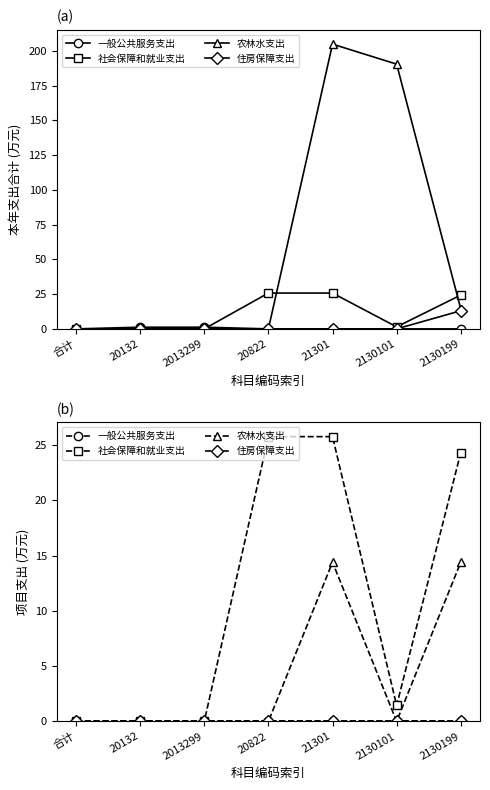

What is the label of the 3rd point from the right?

21301